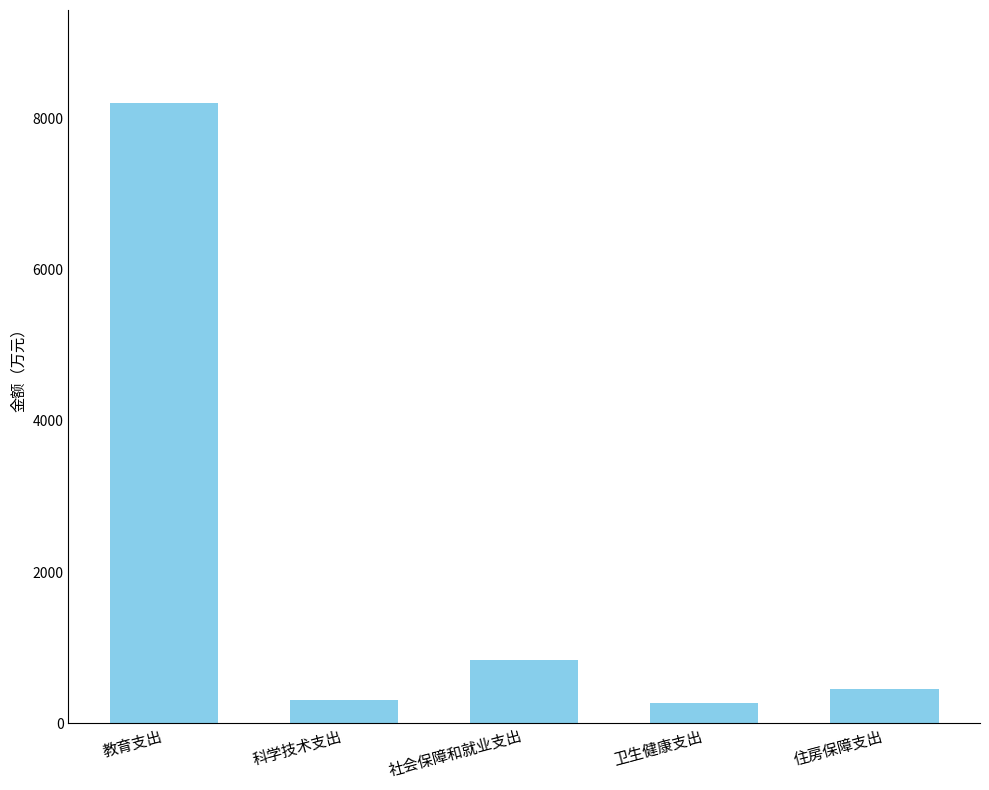

What position from the left is 社会保障和就业支出?

3